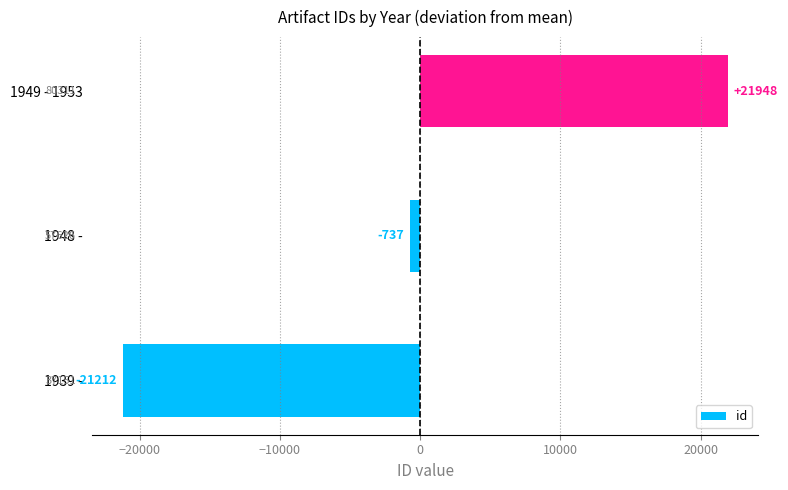

What is the difference between the maximum and second lowest values?

22685.0